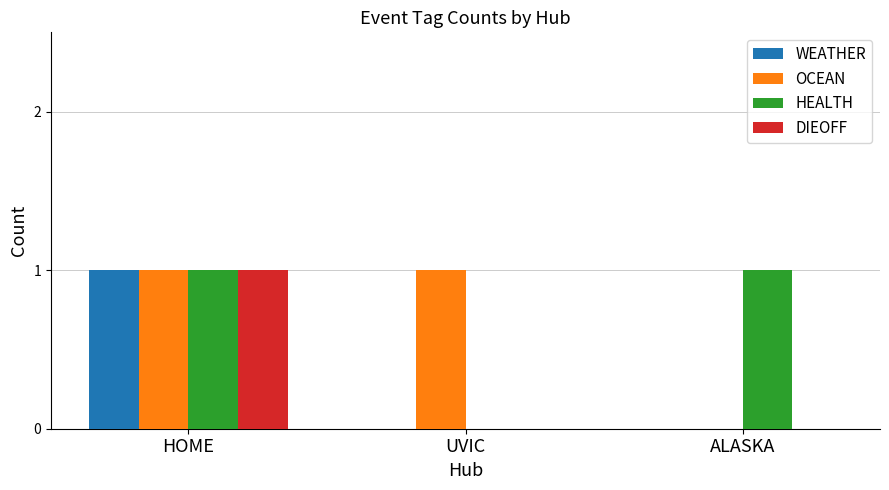

At which label is HEALTH closest to 0?

UVIC